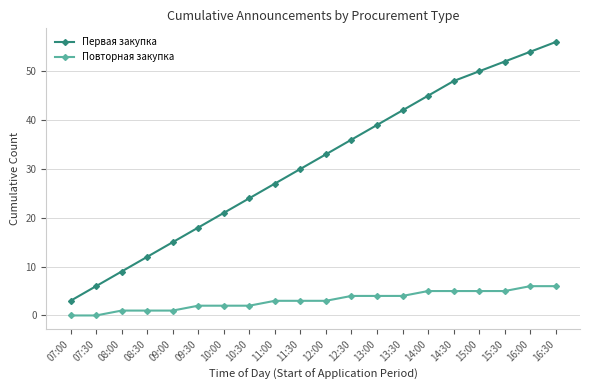

Between 08:30 and 09:30, which series saw the biggest shift?

Первая закупка